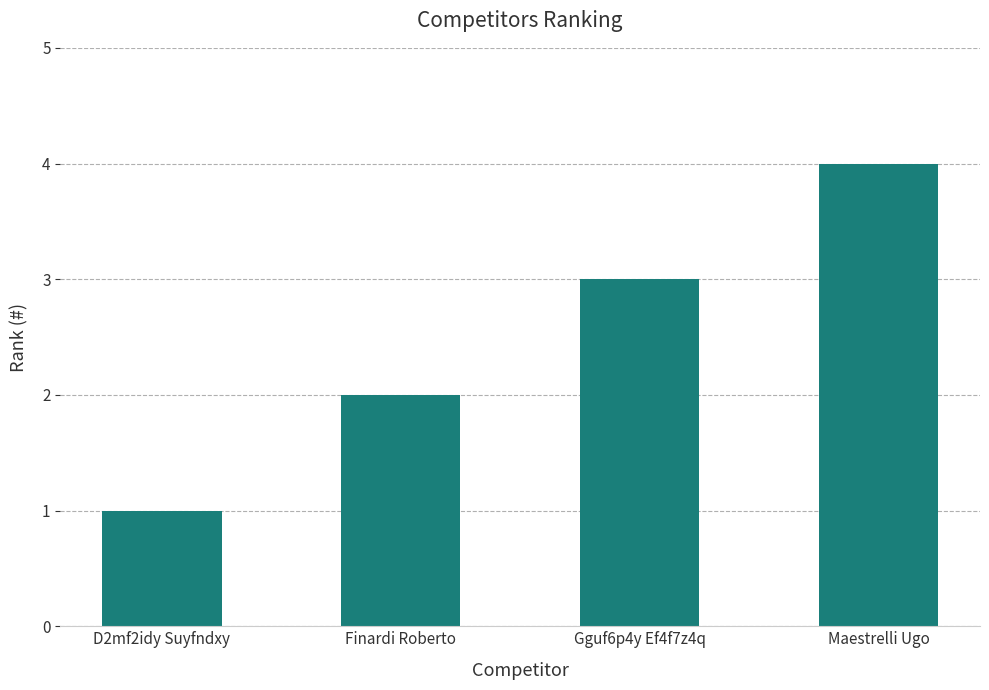

What is the label of the 2nd bar from the left?

Finardi Roberto